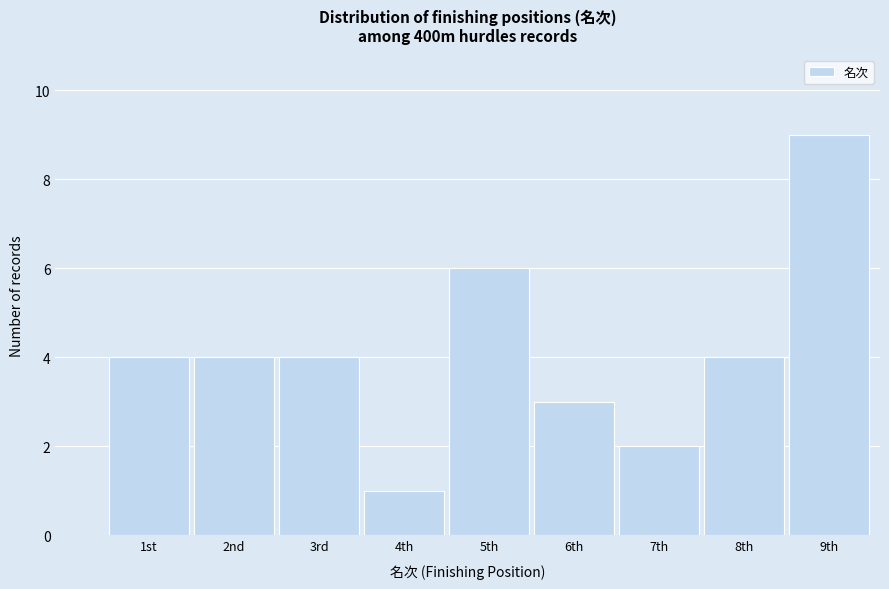

Reading right to left, list all the values displayed in this chart.

9th=9	8th=4	7th=2	6th=3	5th=6	4th=1	3rd=4	2nd=4	1st=4